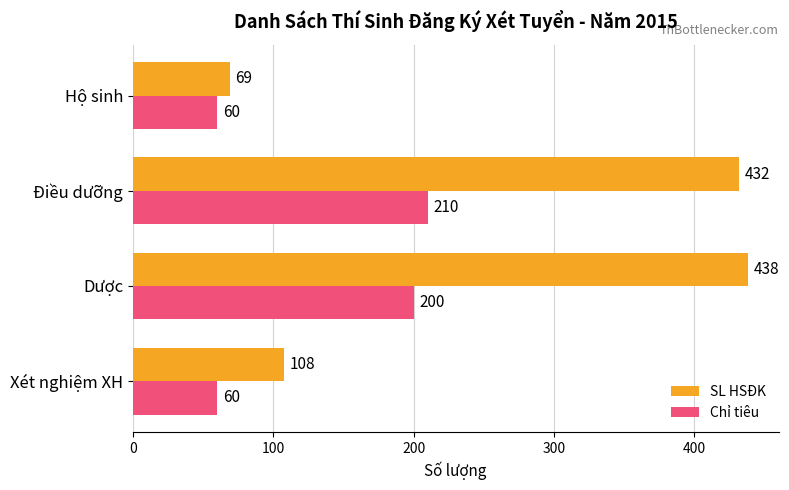

What is the difference between the maximum and minimum values in the SL HSĐK series?

369